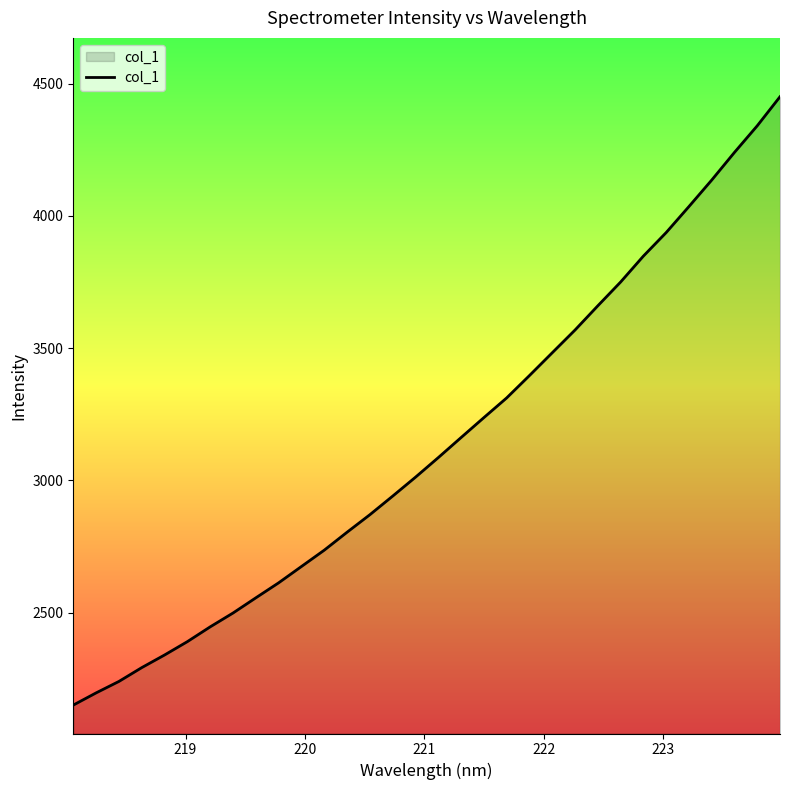

What is the difference between the maximum and minimum values?

2301.4